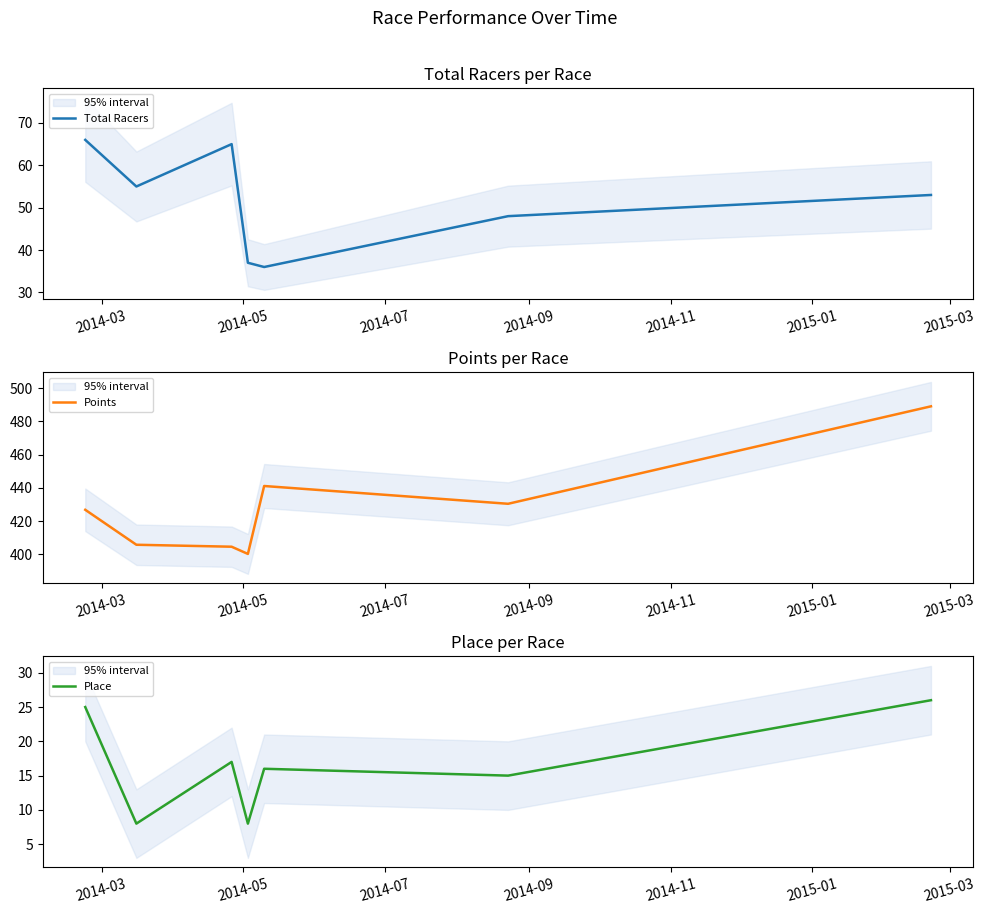

How many values in the Place series are below 16?

3